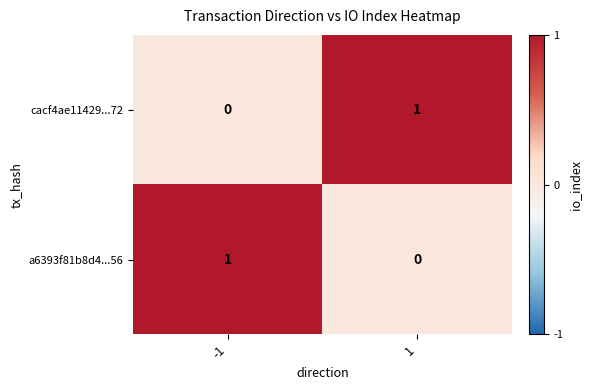

Reading left to right, transcribe all the data shown in this chart.

cacf4ae11429...72: 0	1
a6393f81b8d4...56: 1	0